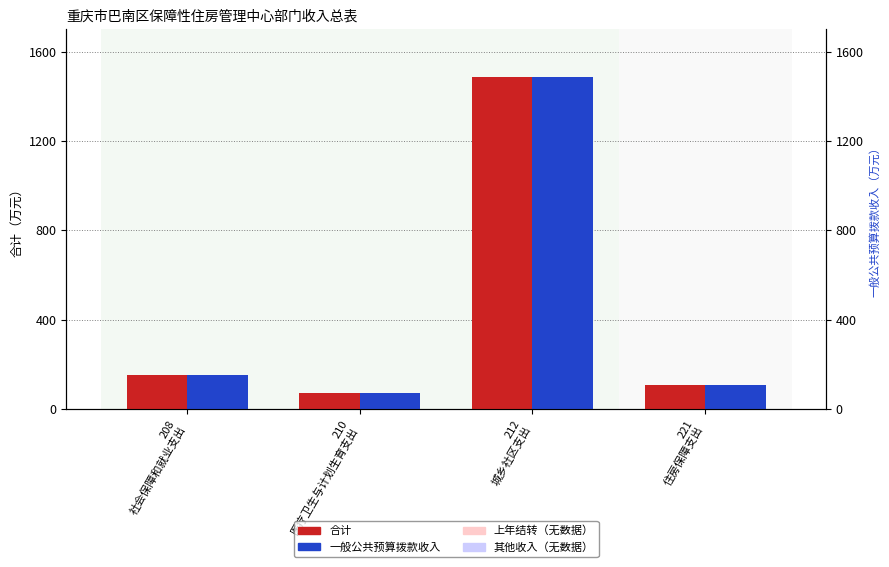

What value does the 合计 series have at 208
社会保障和就业支出?

152.6